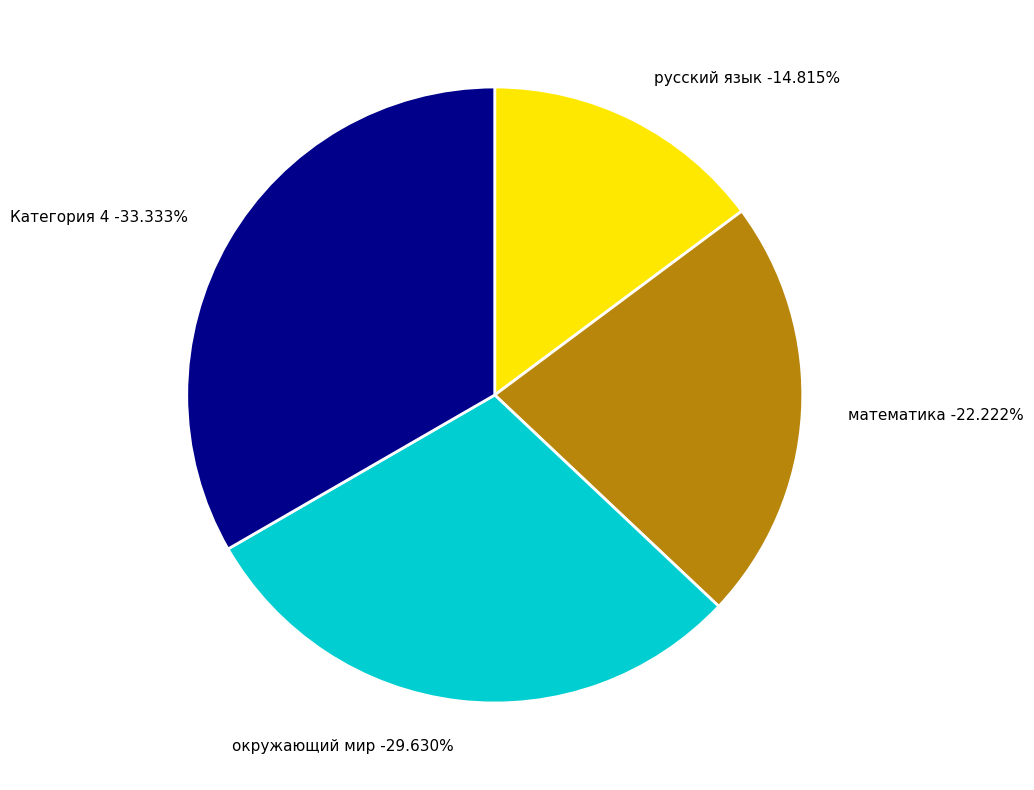

True or false: математика accounts for 22% of the total.

True